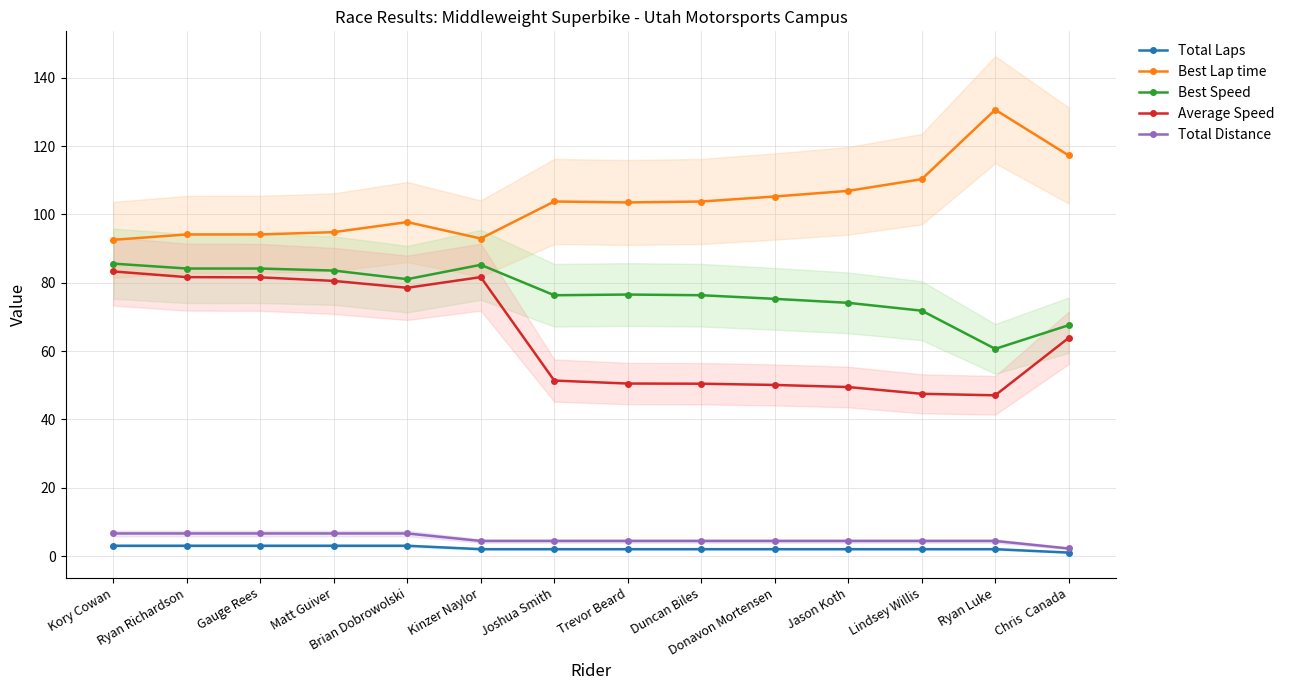

What is the sum of all Total Distance values?

70.4